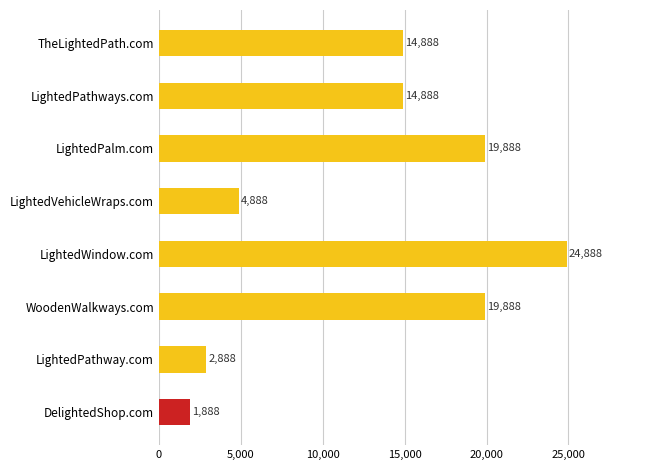

Reading top to bottom, transcribe all the data shown in this chart.

14888	14888	19888	4888	24888	19888	2888	1888